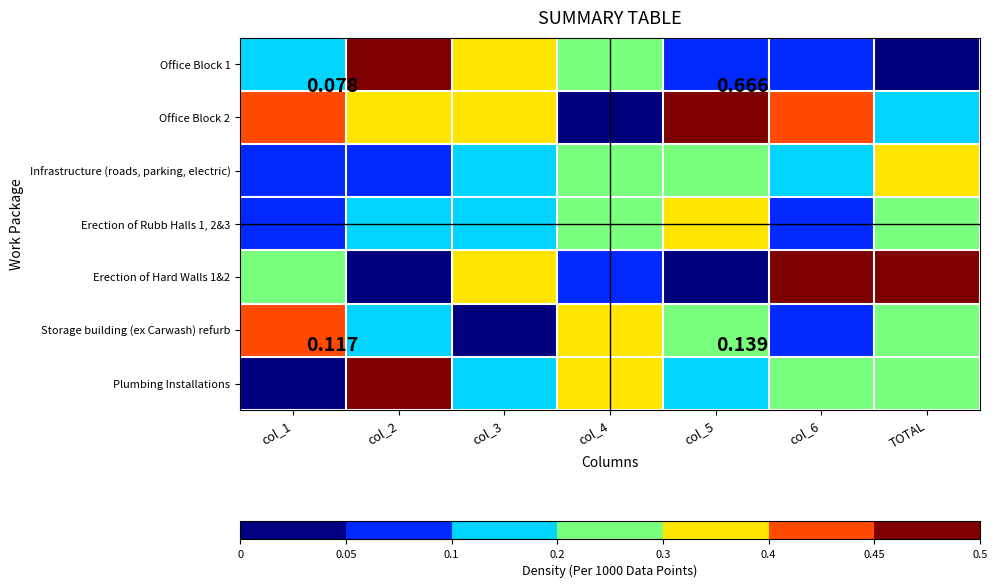

What is the maximum value shown in the chart?

0.5